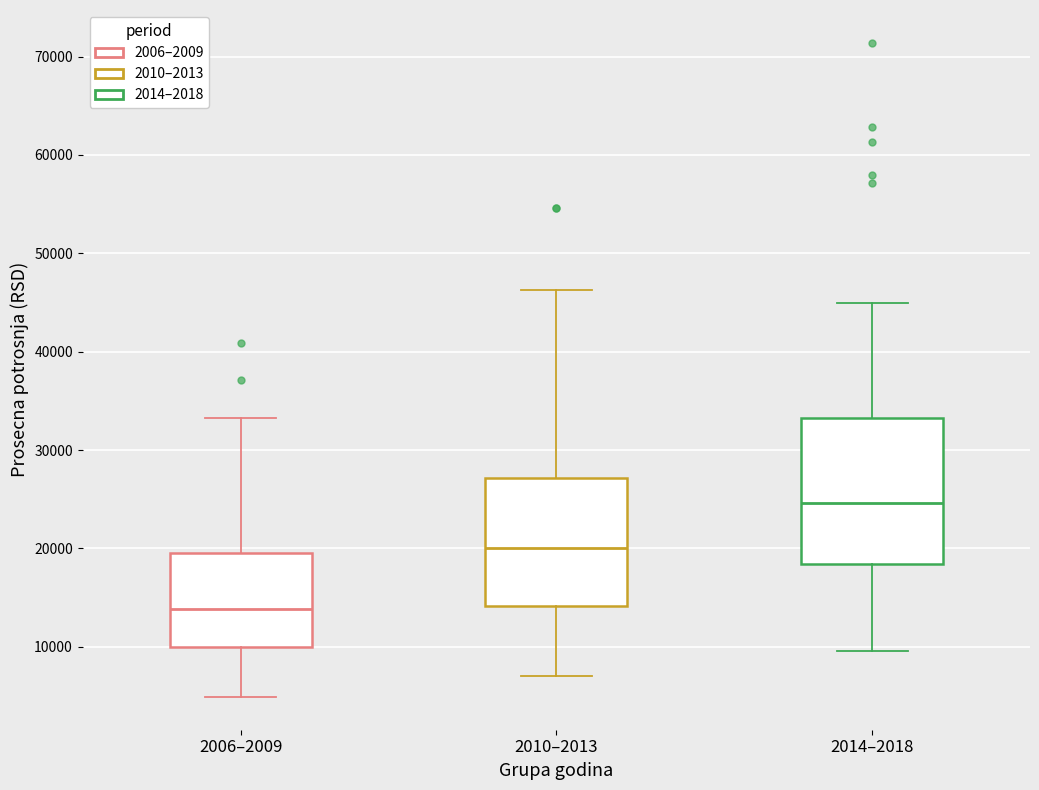

Which box's median line is the lowest?

2006–2009